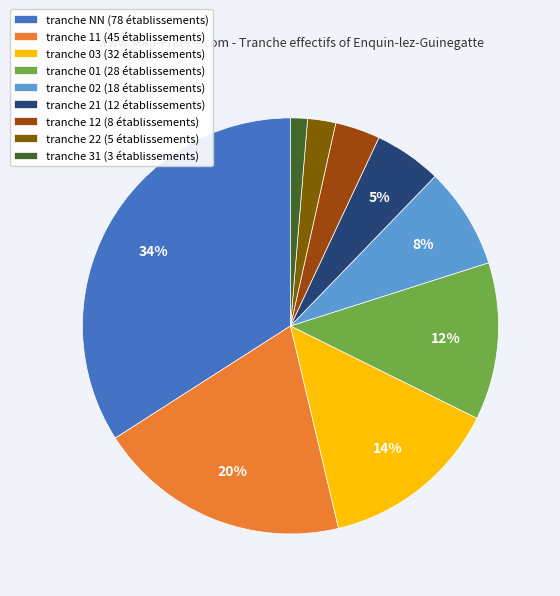

Do tranche 01 (28 établissements) and tranche 31 (3 établissements) together represent more than half of the pie?

No